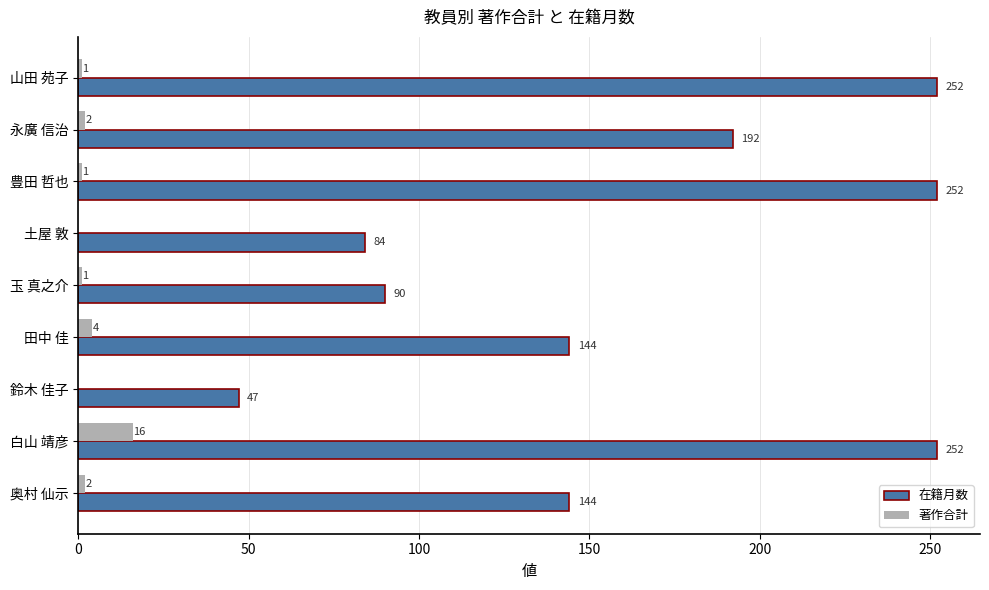

What is the sum of all 在籍月数 values?

1457